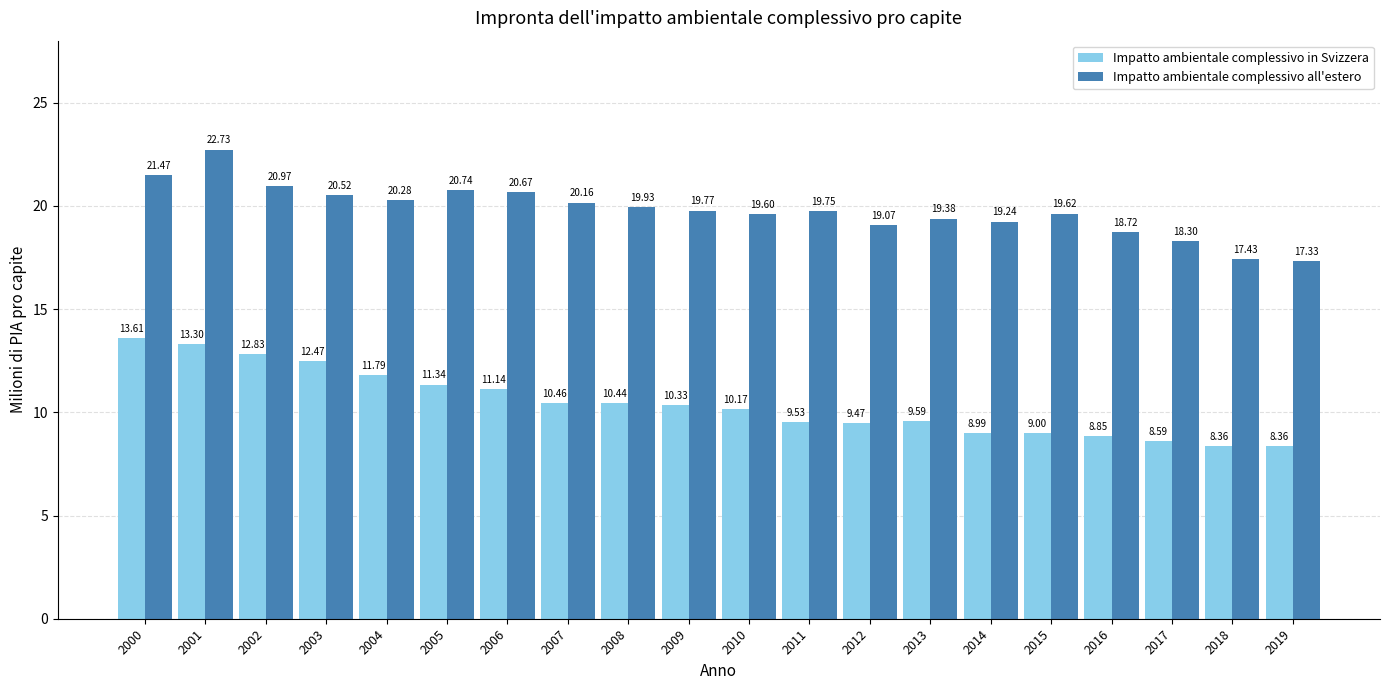

Is the value of Impatto ambientale complessivo all'estero at 2003 greater than the value of Impatto ambientale complessivo in Svizzera at 2017?

Yes